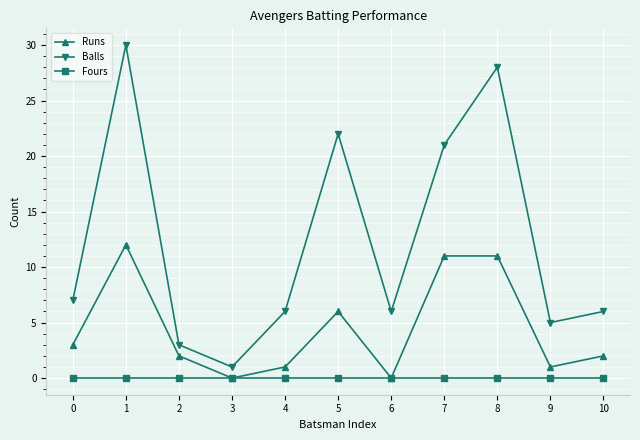

At which category is the sum across all series the highest?

1